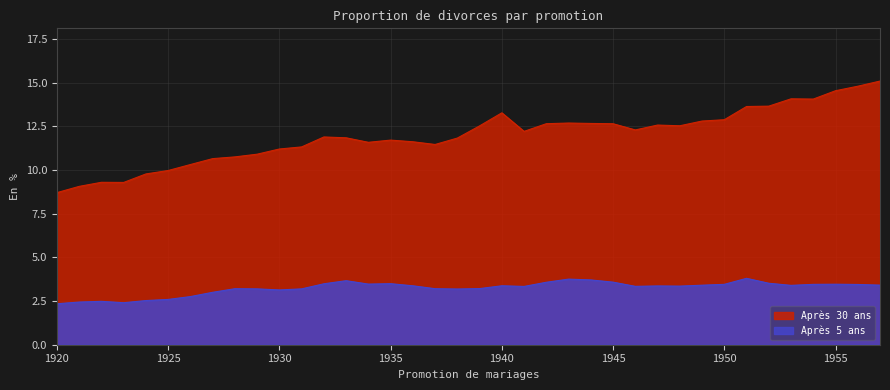

What is the sum of the Après 30 ans values at 1925 and 1926?

20.3